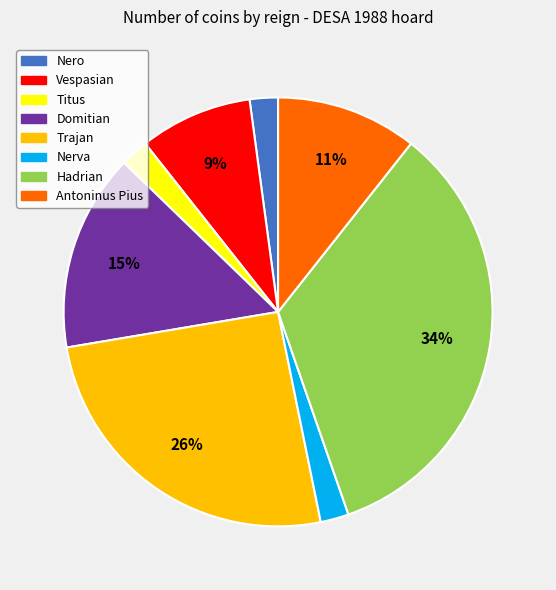

Approximately how many times larger is the value at Titus compared to Antoninus Pius?

0.2